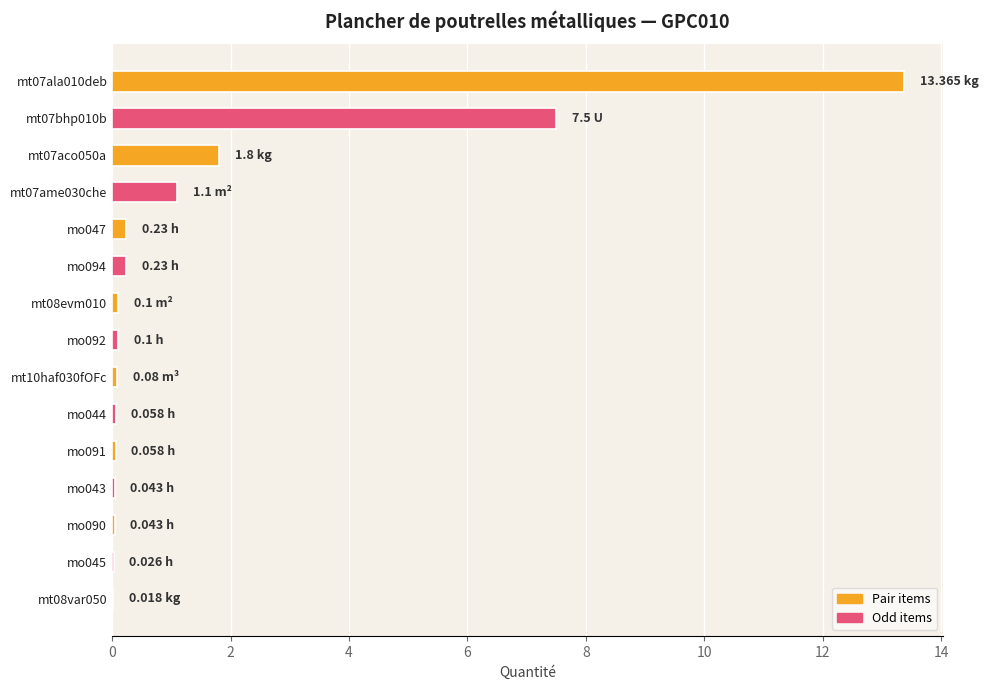

How many series are shown in this chart?

1